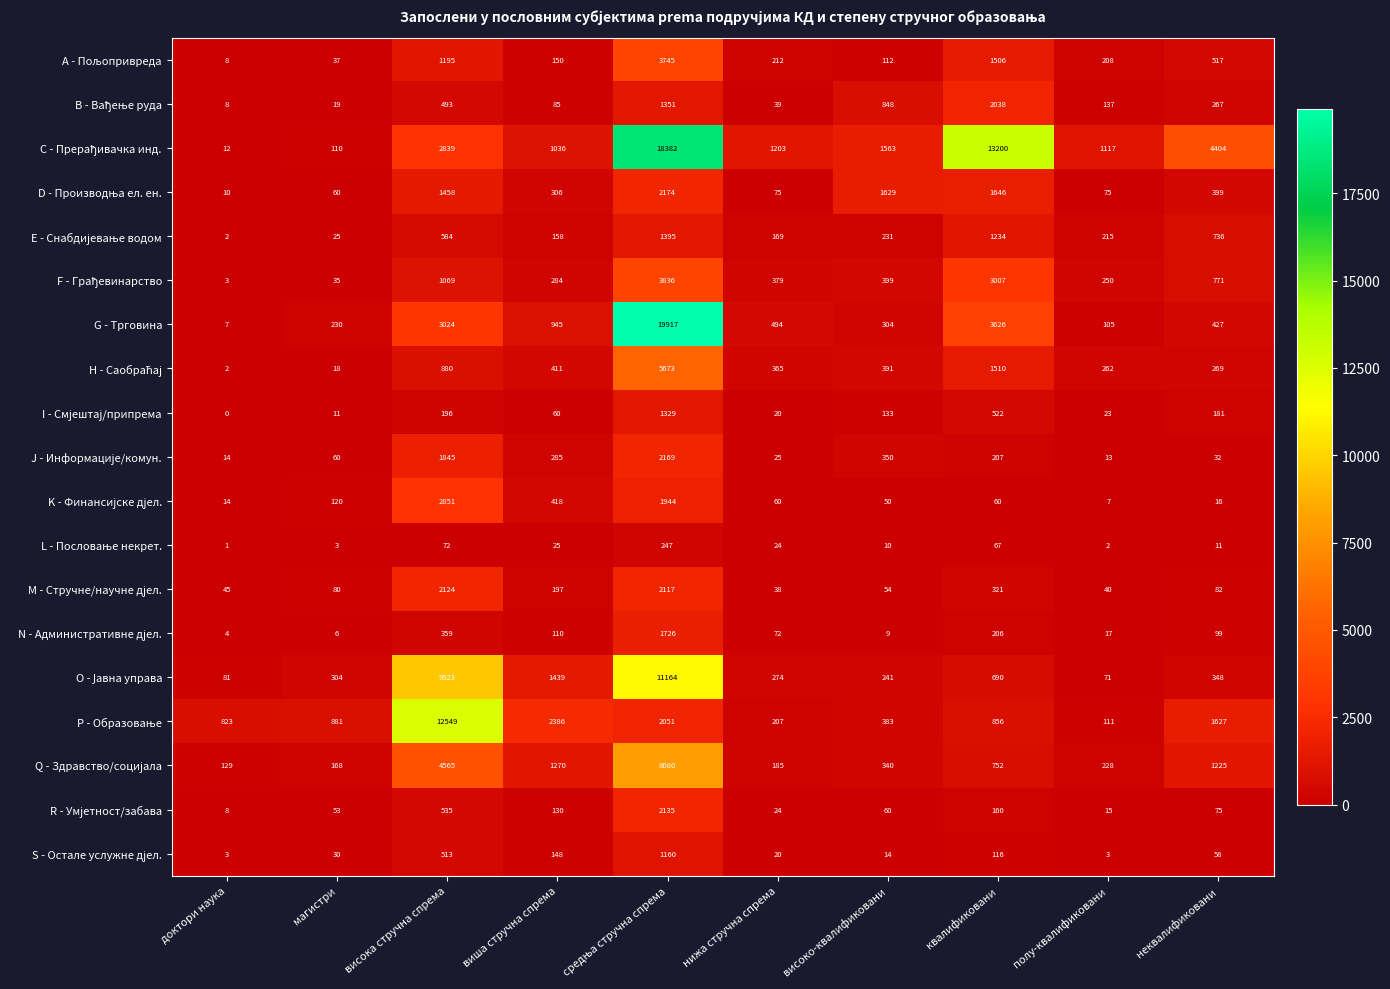

Which series has the widest spread of values?

G - Трговина